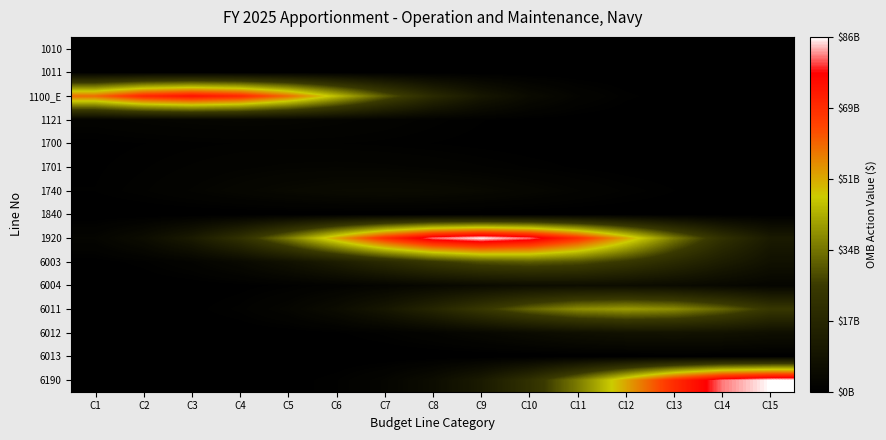

Which series changed the most between C5 and C10?

1100_E